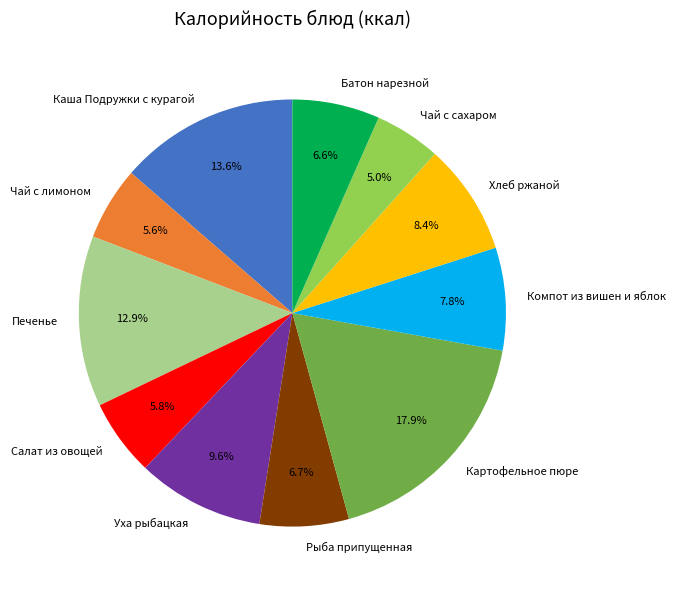

To the nearest percent, what is the difference between the largest and smallest slice percentages?

13%